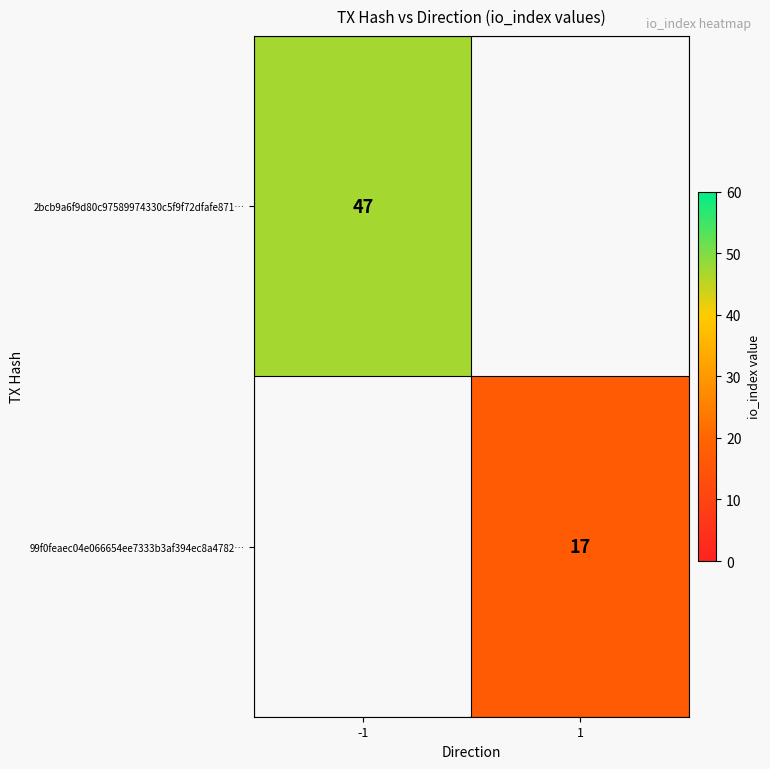

Is the value of 2bcb9a6f9d80c97589974330c5f9f72dfafe871… at -1 greater than the value of 99f0feaec04e066654ee7333b3af394ec8a4782… at 1?

Yes